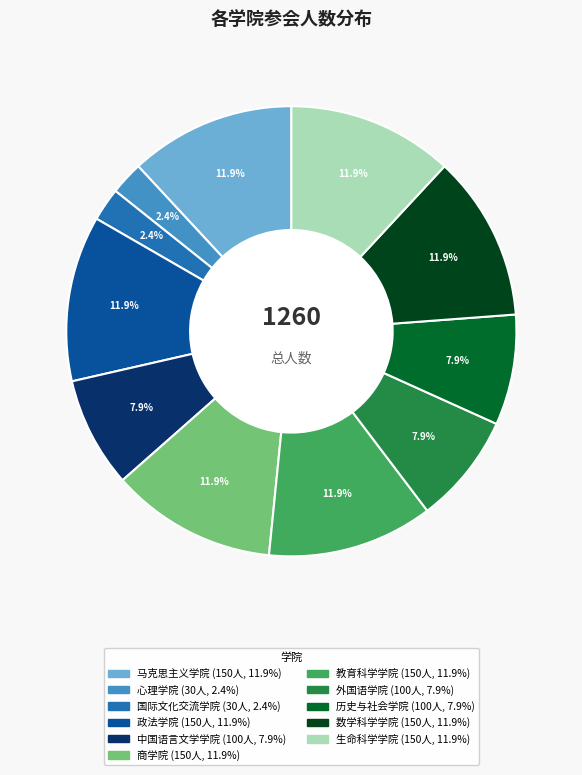

To the nearest percent, what percentage of the pie is 政法学院?

12%